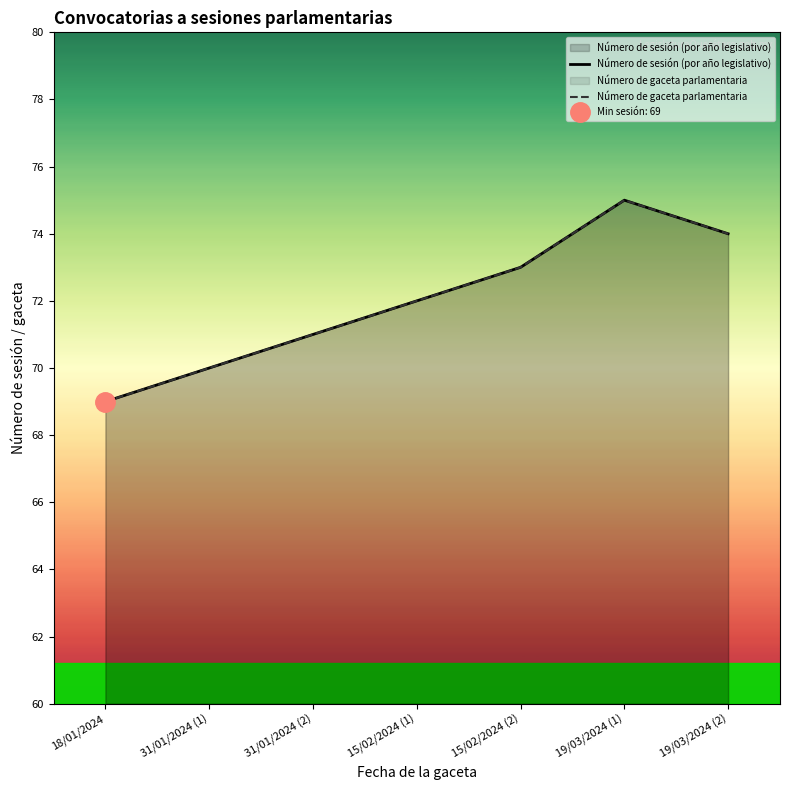

True or false: Número de gaceta parlamentaria has more than 2 interior local peaks.

False